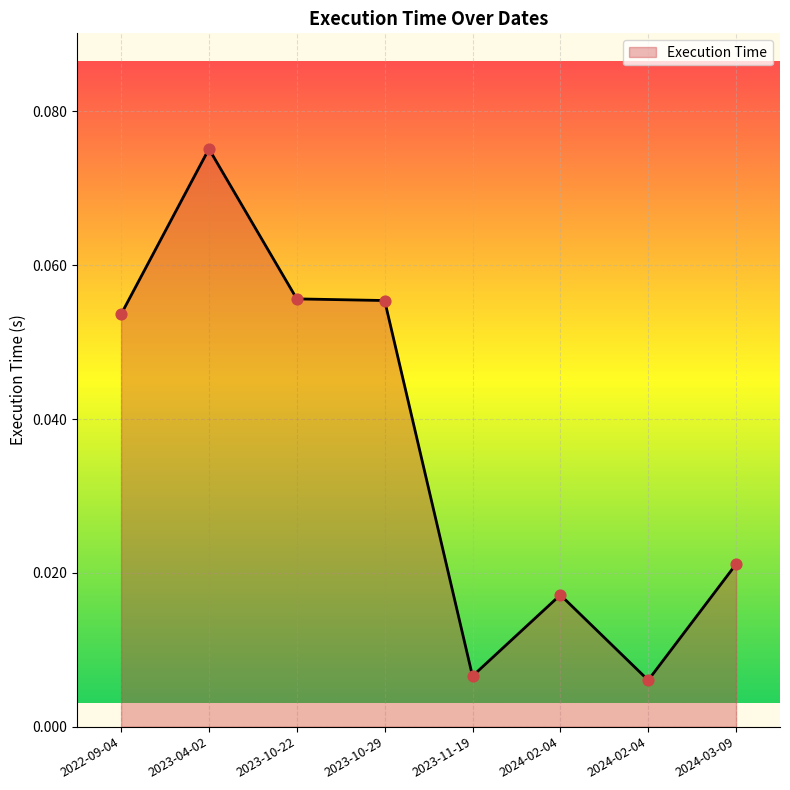

How many lines are shown in the chart?

1